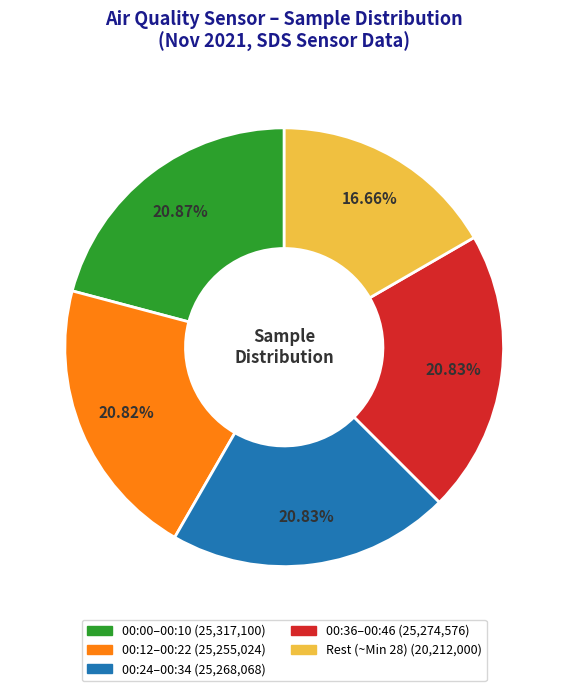

How many slices are in this pie chart?

5